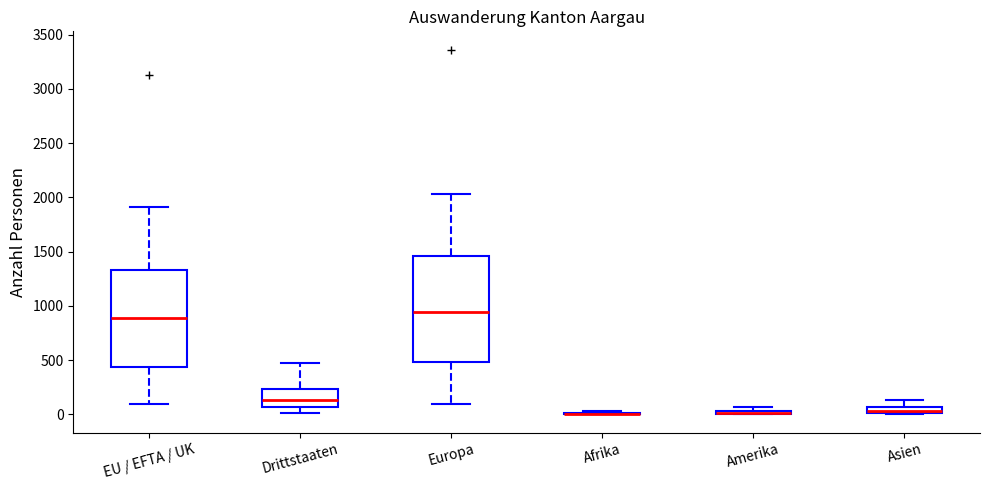

Which box is the tallest, from its lower edge to its upper edge?

Europa